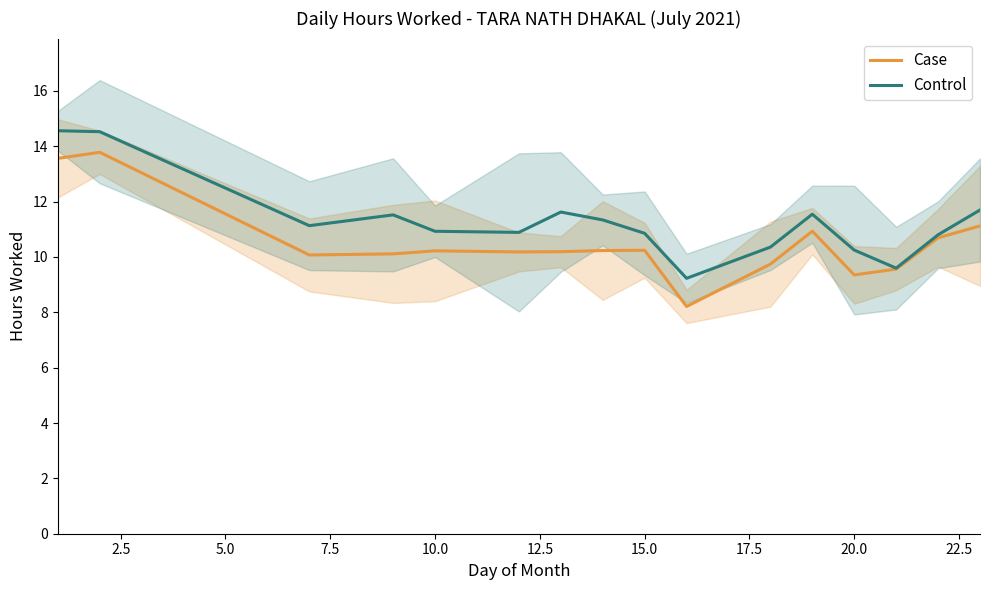

What is the highest value of the Control series?

14.6